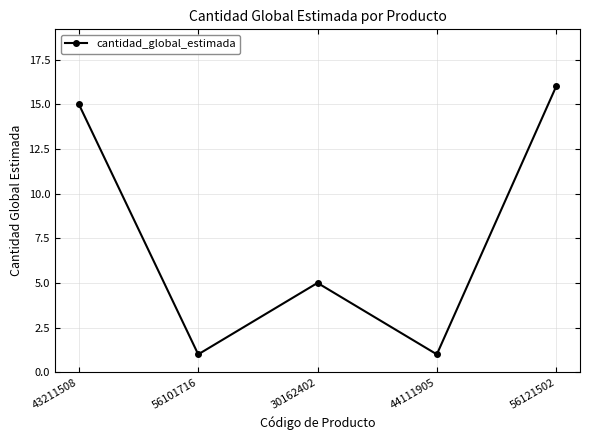

Reading left to right, list all the values displayed in this chart.

15	1	5	1	16